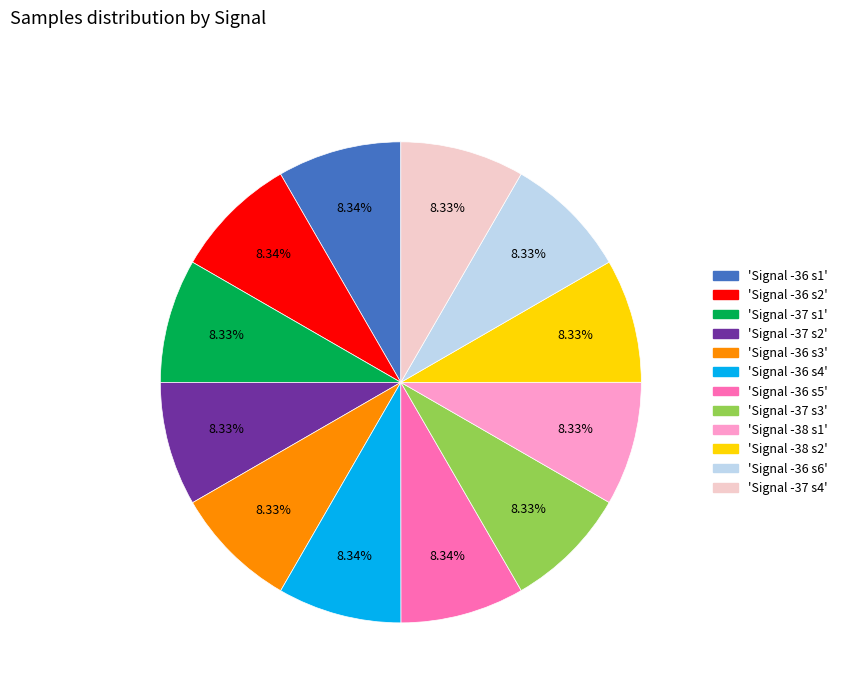

Does any single category account for the majority?

No